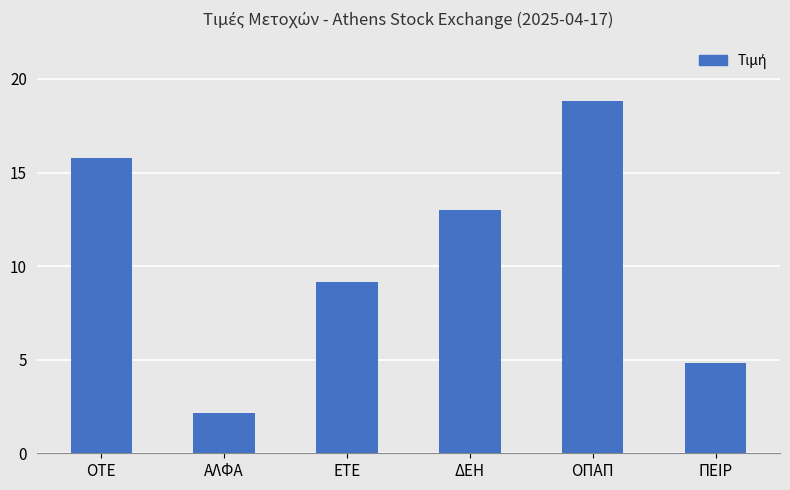

What is the difference between the values at ΑΛΦΑ and ΕΤΕ?

7.0